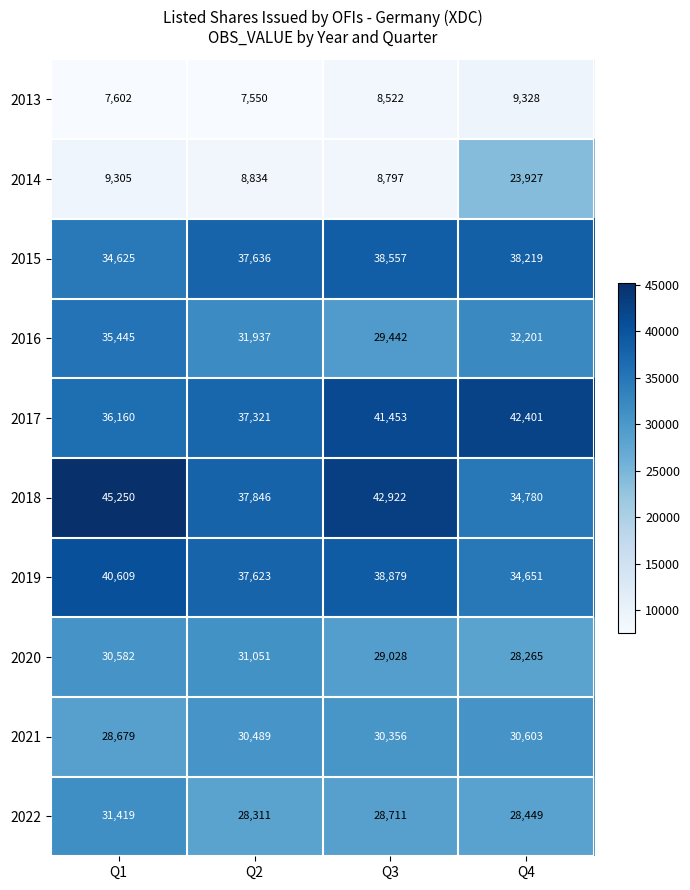

At which category is the sum across all series the highest?

Q4